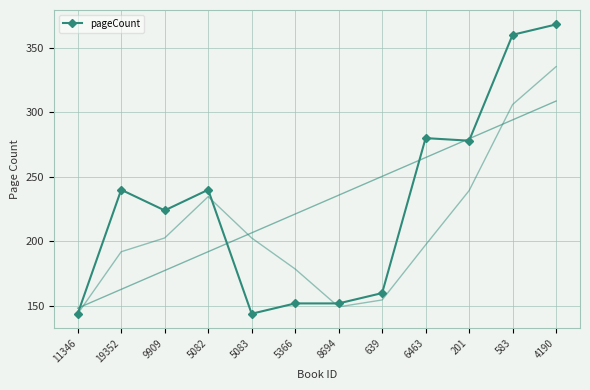

Reading right to left, what are all the values shown in this chart?

4190=368	583=360	201=278	6463=280	639=160	8694=152	5366=152	5083=144	5082=240	9909=224	19352=240	11346=144